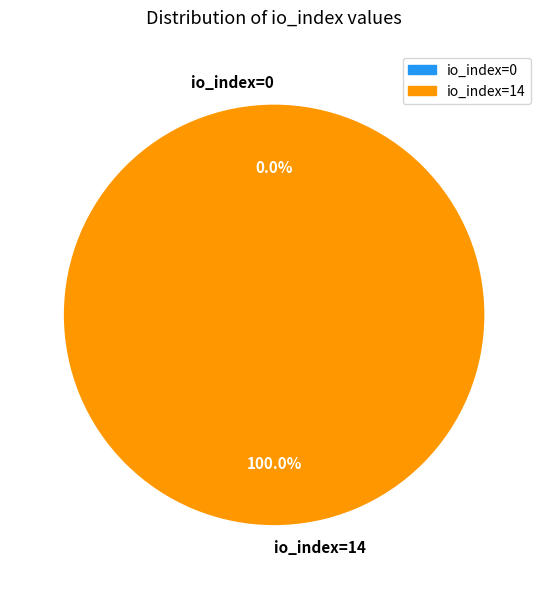

Rank the categories by value from lowest to highest.

io_index=0, io_index=14